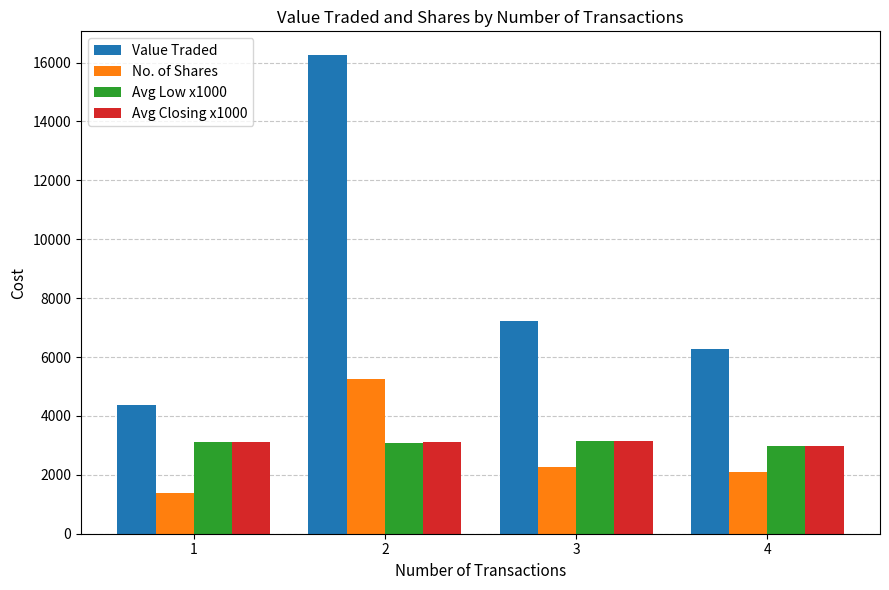

Which series has the largest total across all categories?

Value Traded